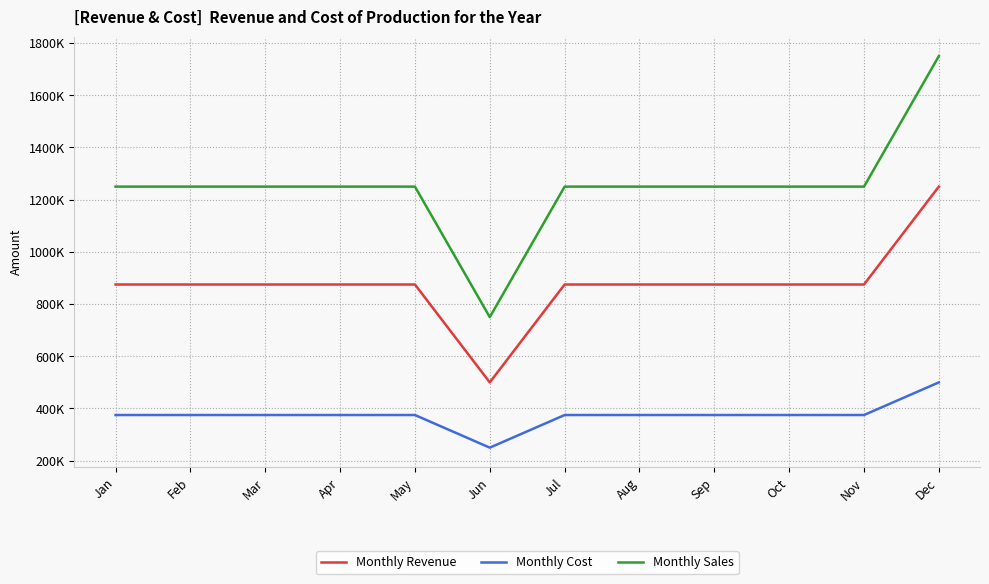

What is the minimum value shown in the chart?

250000